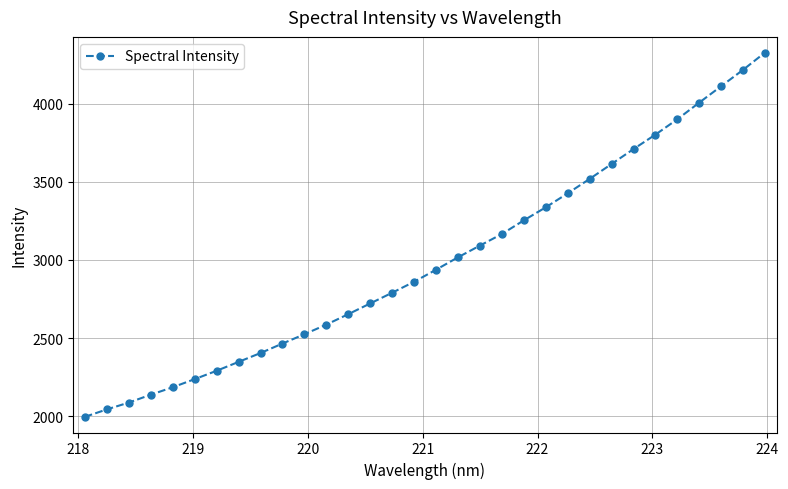

What is the maximum value shown in the chart?

4328.6